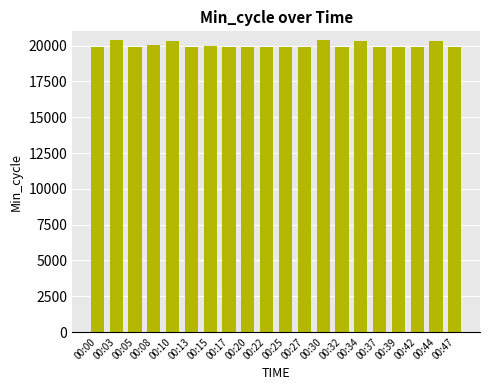

What is the average value?

20032